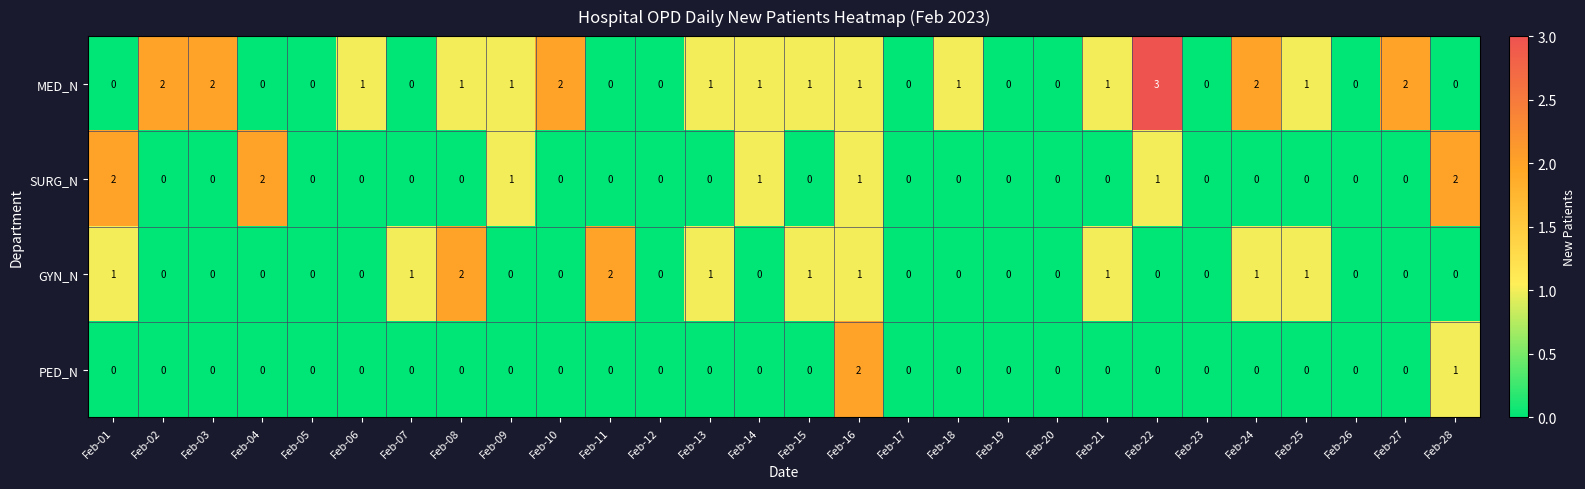

Which category has the highest value across all series?

Feb-22